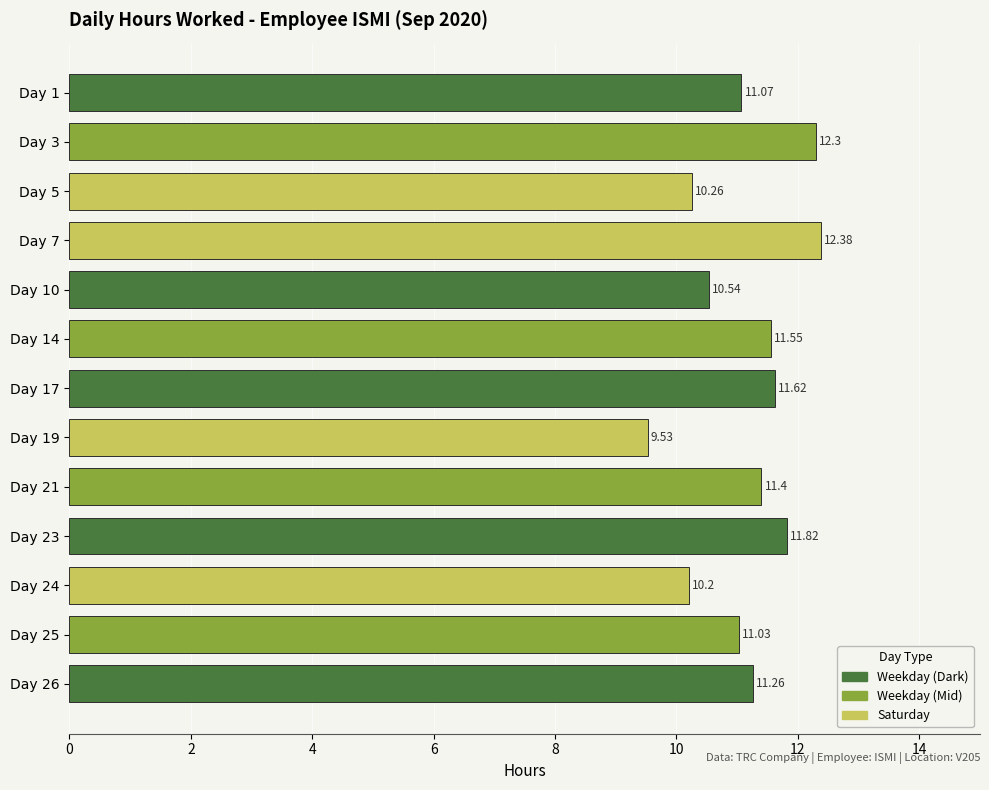

What is the minimum value shown in the chart?

9.5